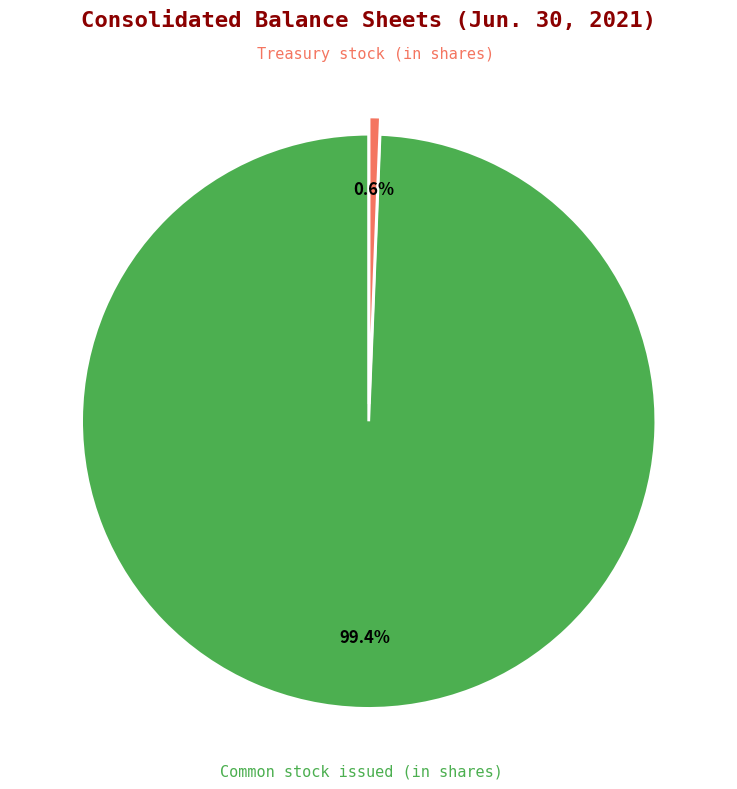

Combined, what portion of the pie is Treasury stock (in shares) and Common stock issued (in shares)?

100.0%